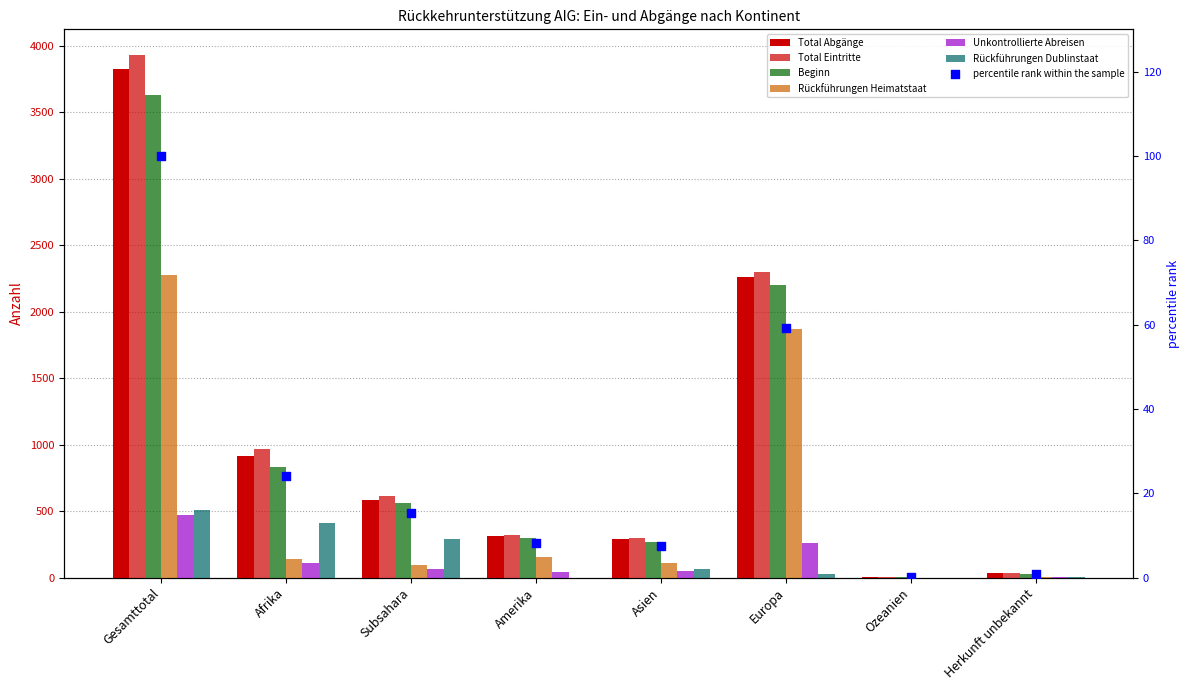

At how many categories does at least one series exceed 693?

3